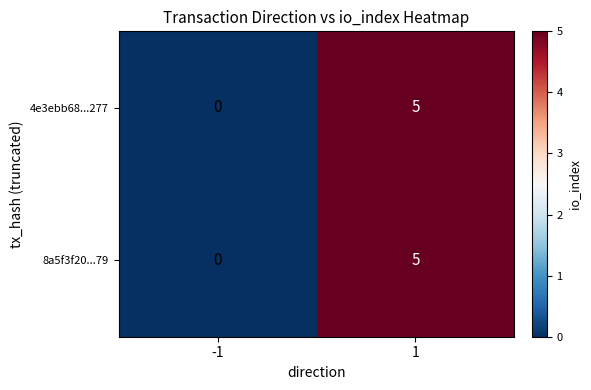

Which category has the highest value across all series?

1